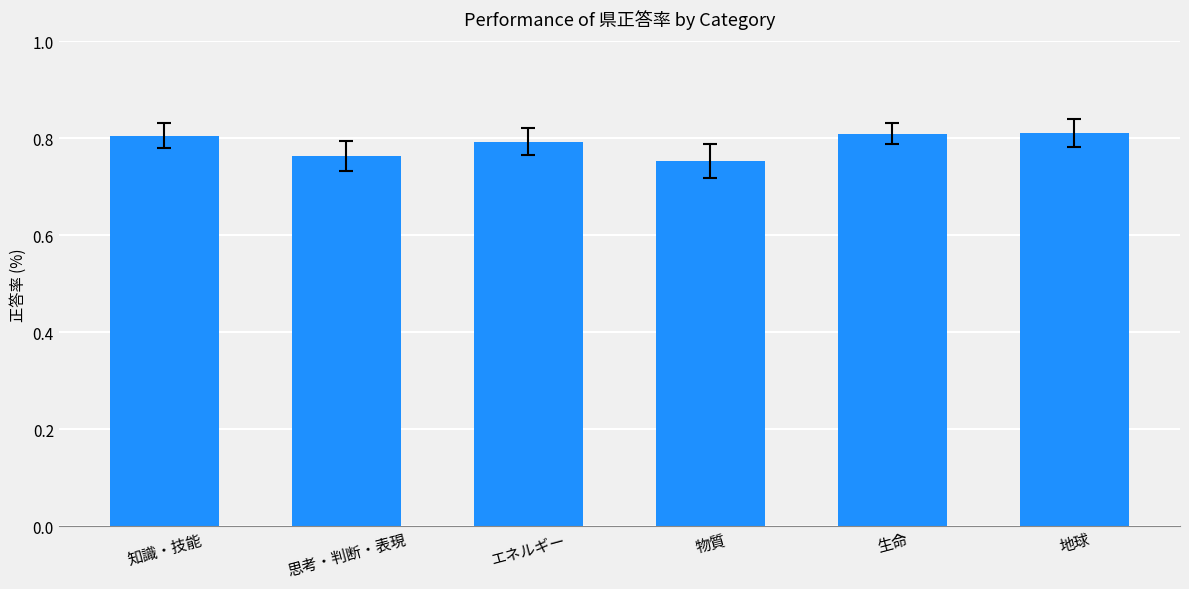

What is the sum of the values at 生命 and エネルギー?

160.3